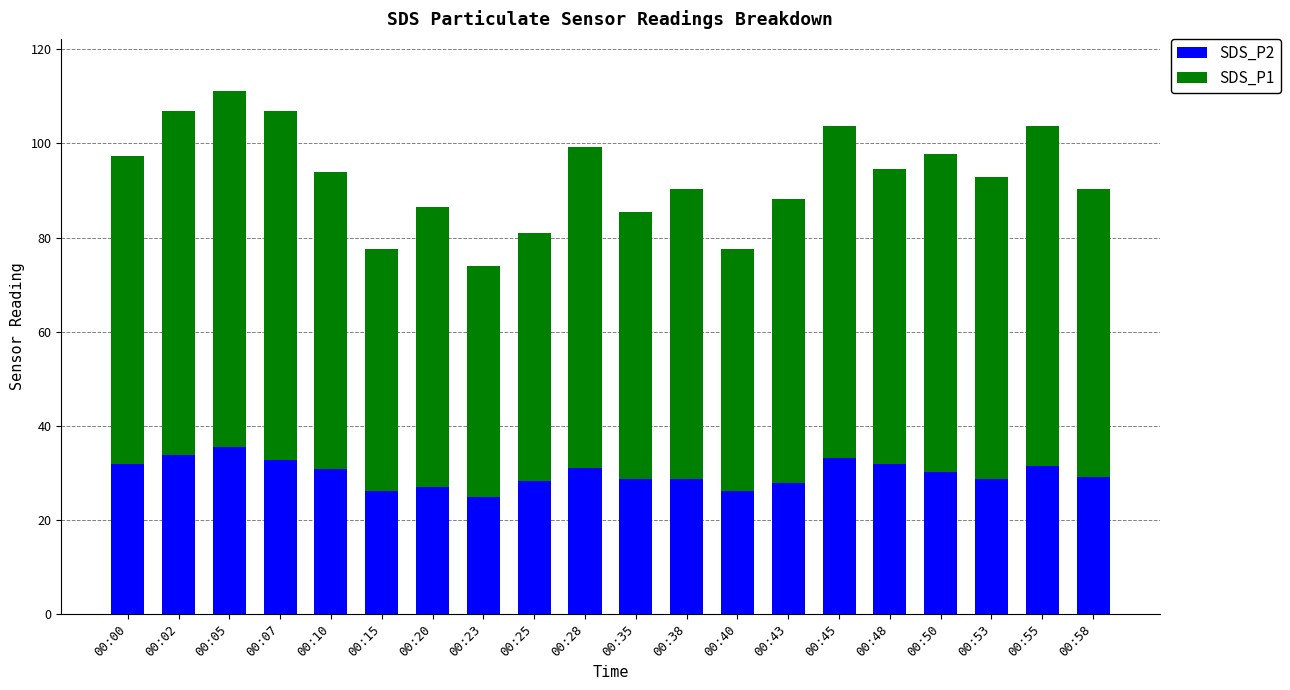

What is the sum of the SDS_P2 values at 00:07 and 00:23?

57.6